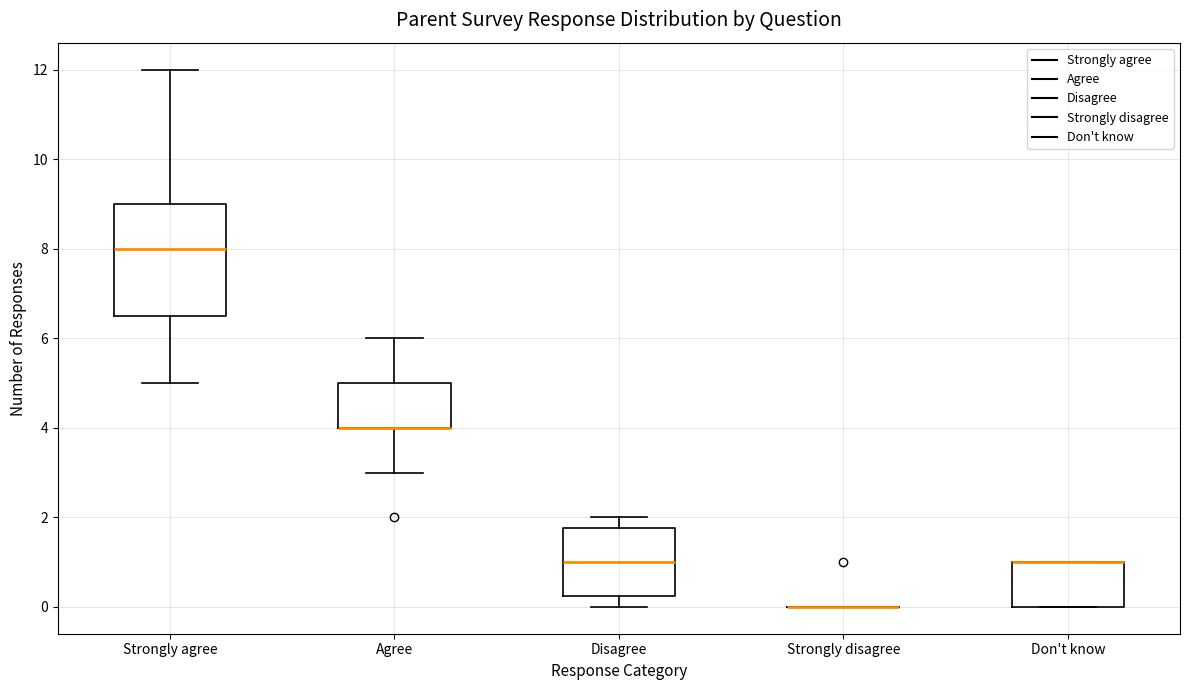

Reading left to right, read every box against the y-axis: the position of its median line, the range the box covers, and the ends of its whiskers. The values are not printed on the chart, so give them approximately, as read against the axis.

Strongly agree: median 8.0, box 6.6 to 9.0, whiskers 5.0 to 12.0
Agree: median 4.0 (drawn on the box's lower edge), box 4.0 to 5.0, whiskers 3.0 to 6.0
Disagree: median 1.0, box 0.2 to 1.8, whiskers 0.0 to 2.0
Strongly disagree: box collapsed to a line at 0.0, whiskers 0.0 to 0.0
Don't know: median 1.0 (drawn on the box's upper edge), box 0.0 to 1.0, whiskers 0.0 to 1.0